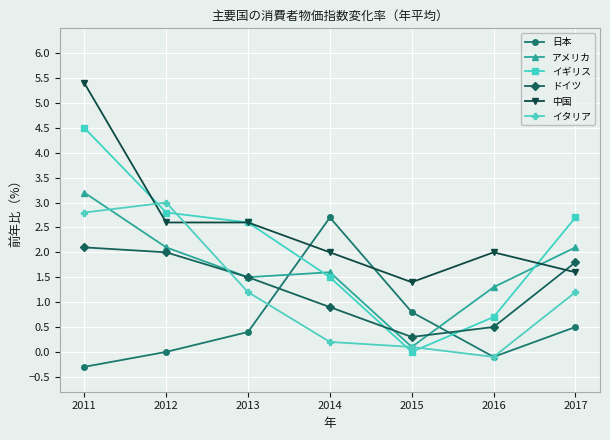

What is the difference between the maximum and second lowest values in the イタリア series?

2.9